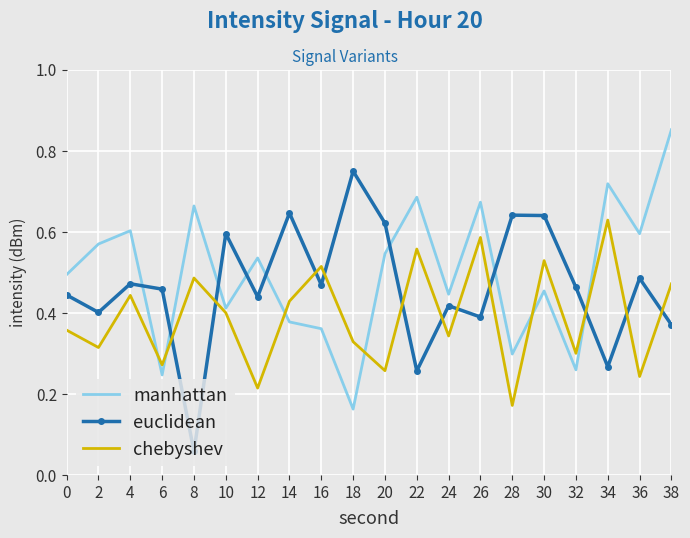

Which series changed the most between 8 and 12?

euclidean